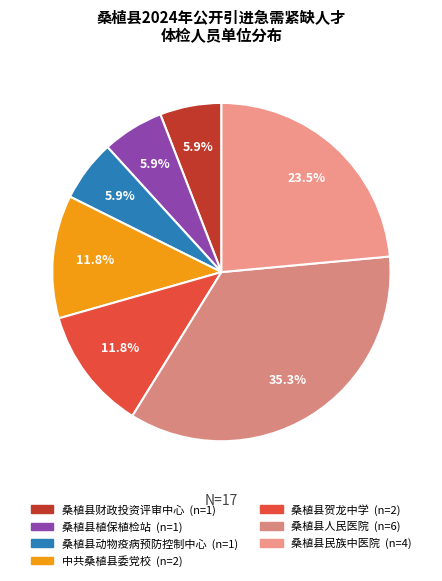

What portion of the pie excludes 桑植县植保植检站?

94.1%